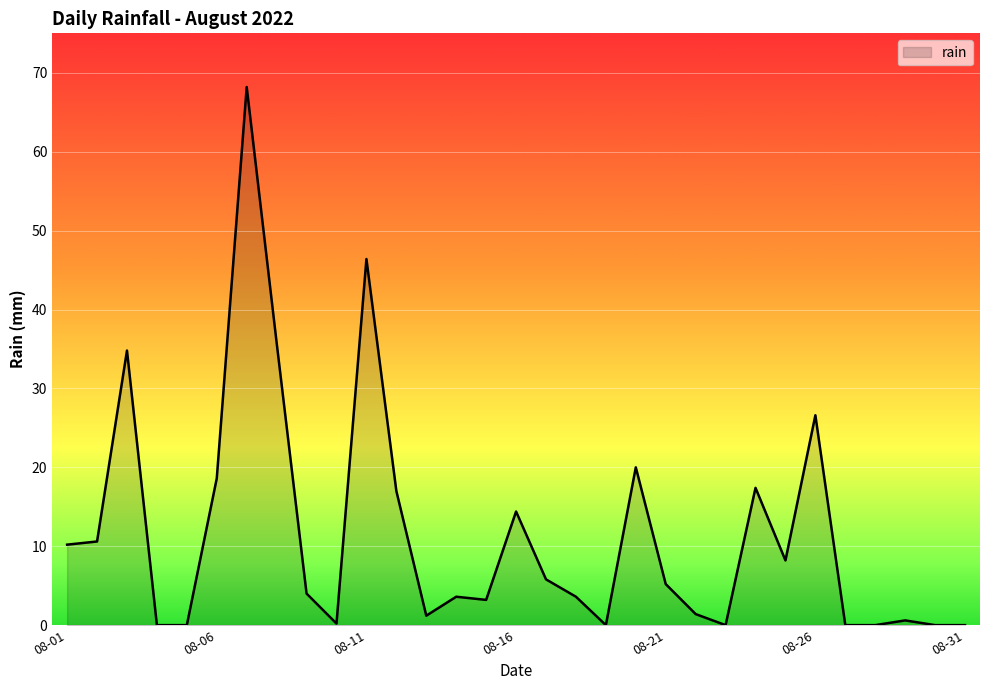

How many lines are shown in the chart?

1